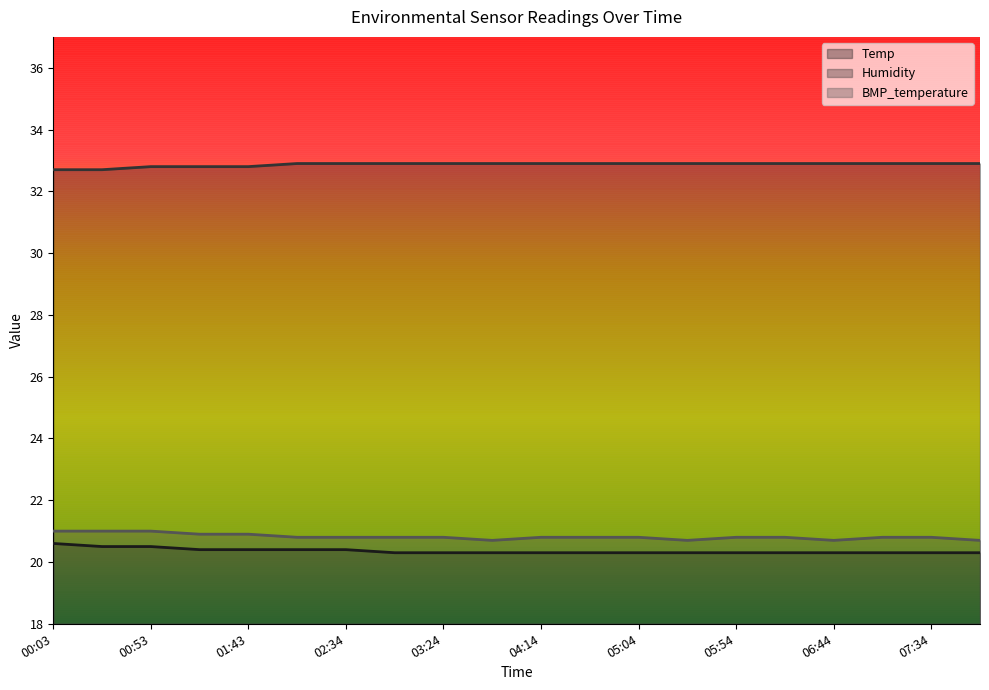

The Humidity series shows 32.9 at 03:49. True or false?

True